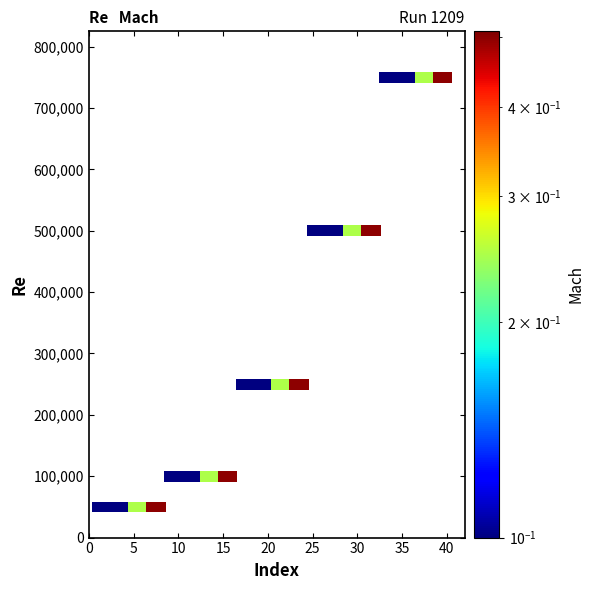

What is the range of Y values (max minus min)?

700000